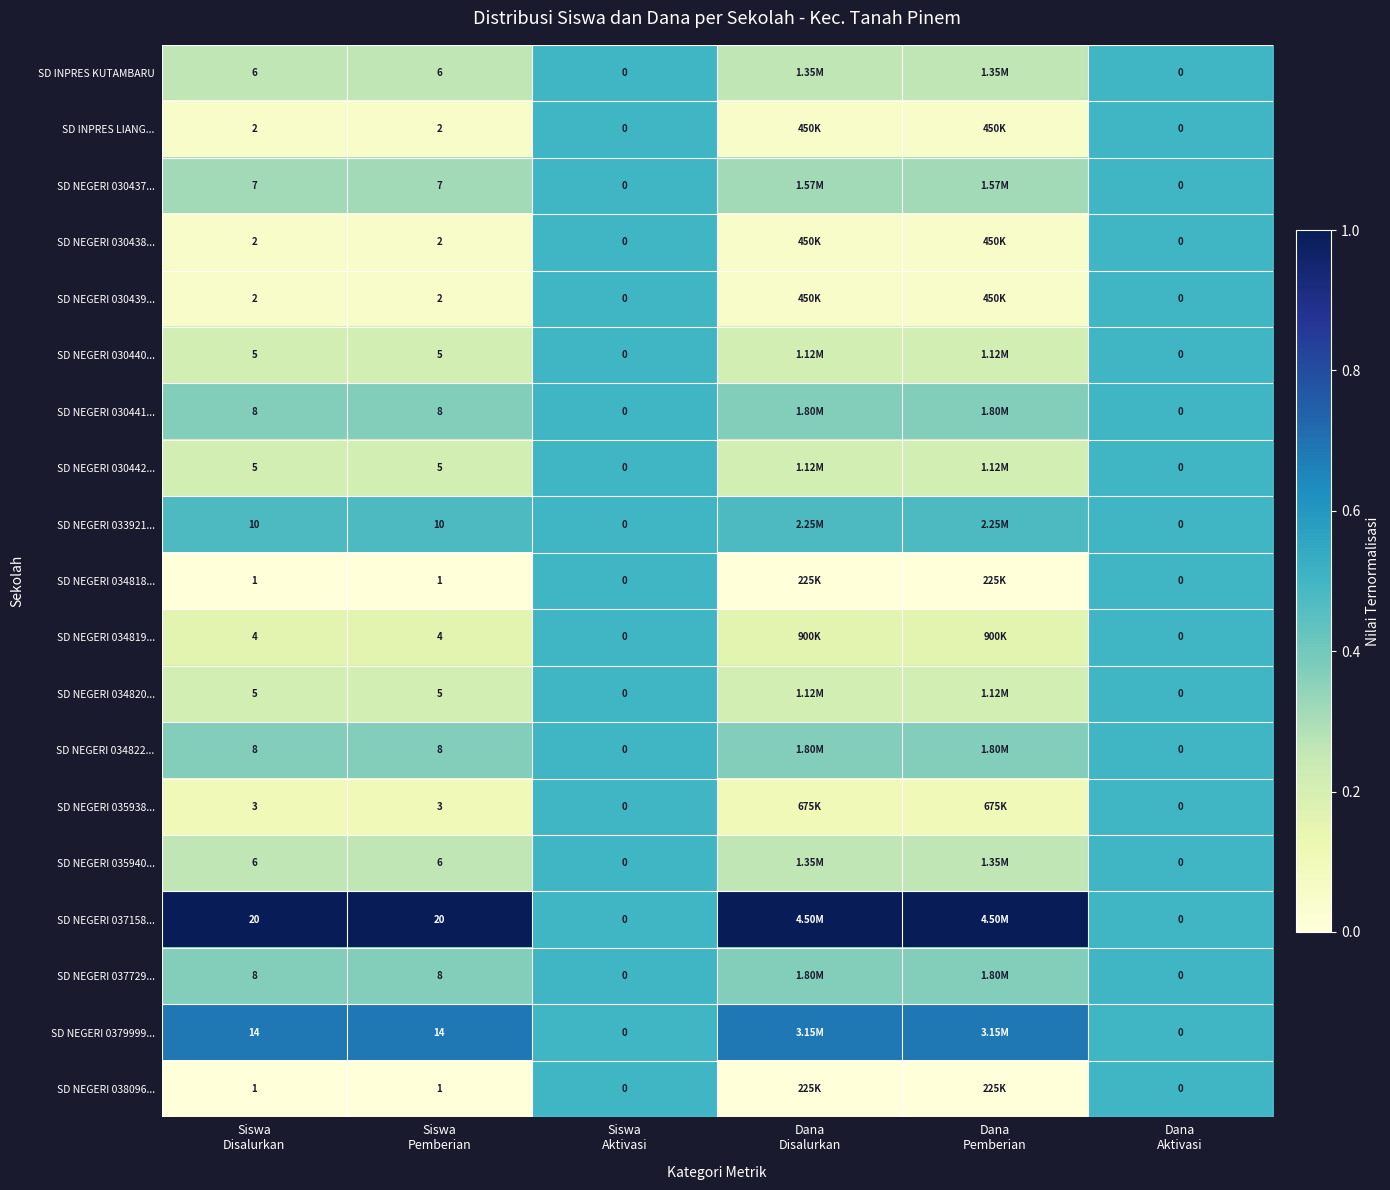

What is the maximum value shown in the chart?

1.0